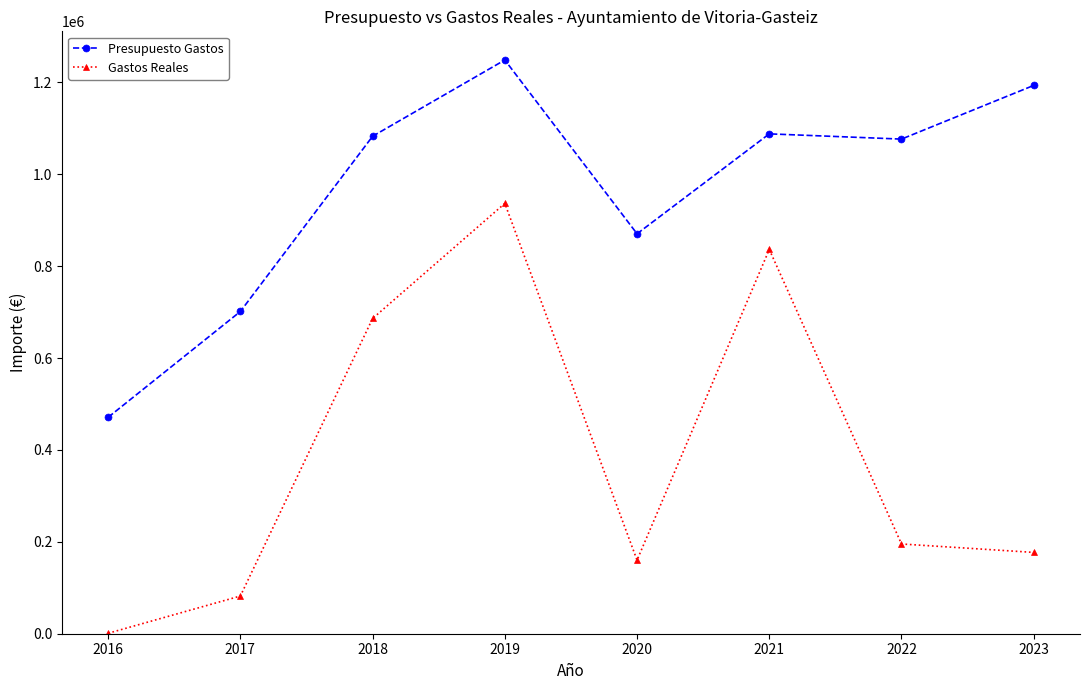

What is the value of the Presupuesto Gastos point at the 3rd from the left?

1082589.0